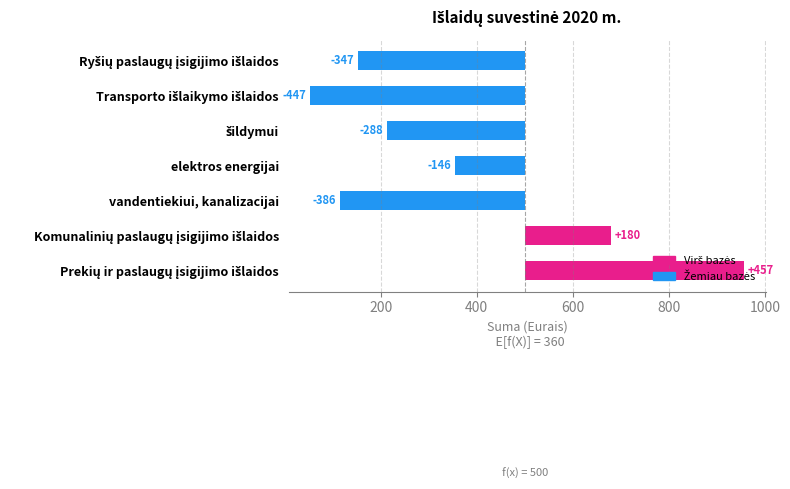

Reading left to right, list all the values displayed in this chart.

-346.6	-446.8	-288.1	-146.3	-385.7	179.9	456.6